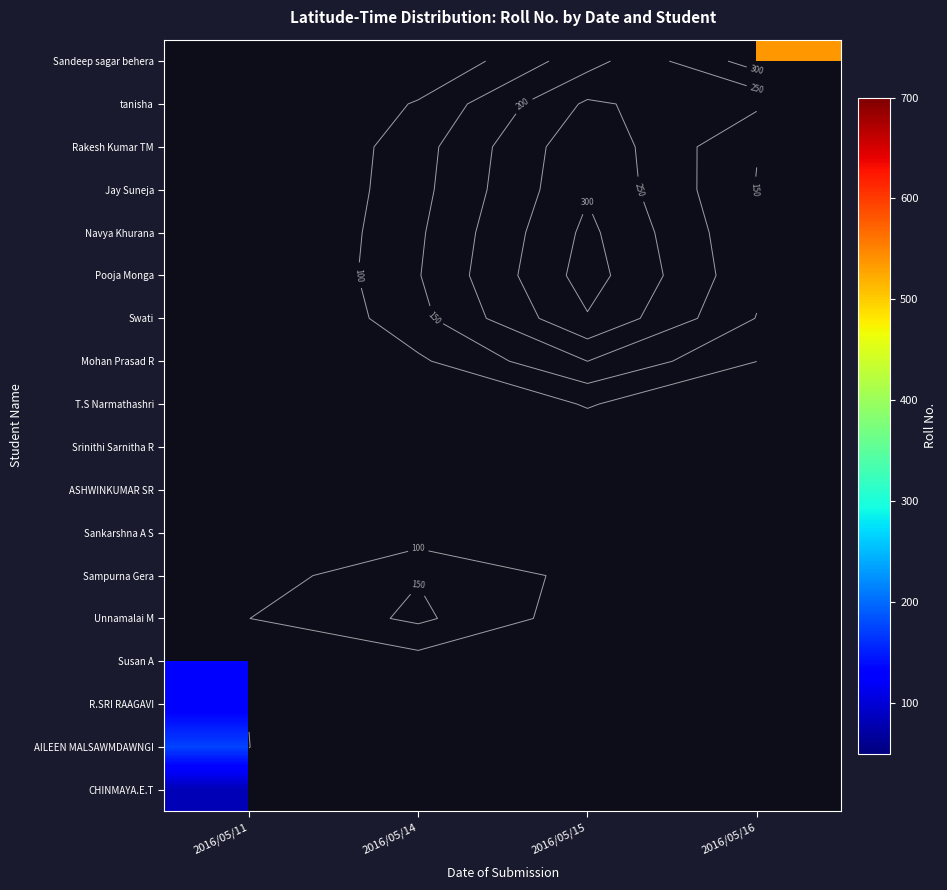

List the series in order of their peak value, highest first.

AILEEN MALSAWMDAWNGI, Susan A, CHINMAYA.E.T, Unnamalai M, Sampurna Gera, Sankarshna A S, ASHWINKUMAR SR, Srinithi Sarnitha R, T.S Narmathashri, Mohan Prasad R, Swati, Pooja Monga, Navya Khurana, Jay Suneja, Rakesh Kumar TM, tanisha, Sandeep sagar behera, R.SRI RAAGAVI